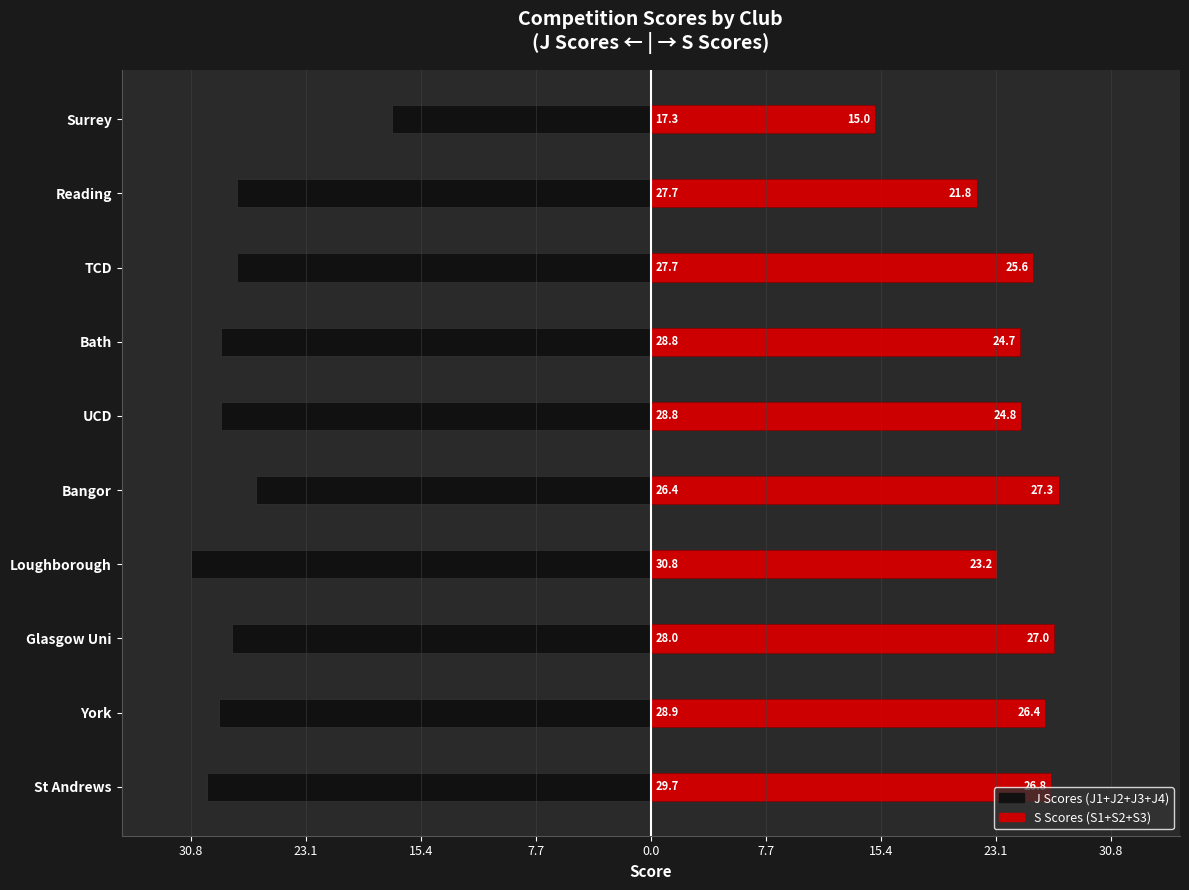

Which series has the widest spread of values?

J Scores